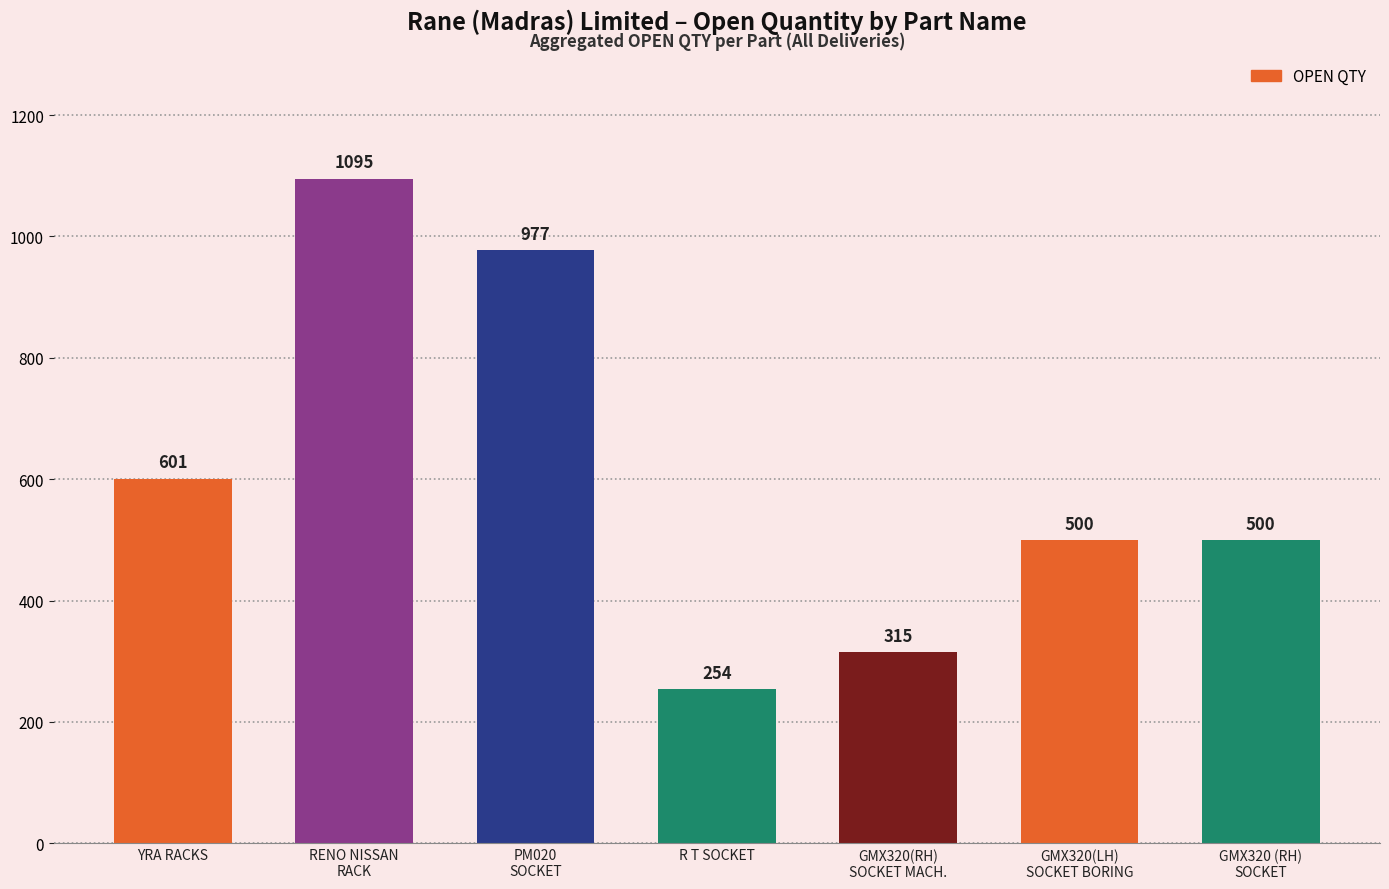

The value at GMX320(LH)
SOCKET BORING is 122. True or false?

False